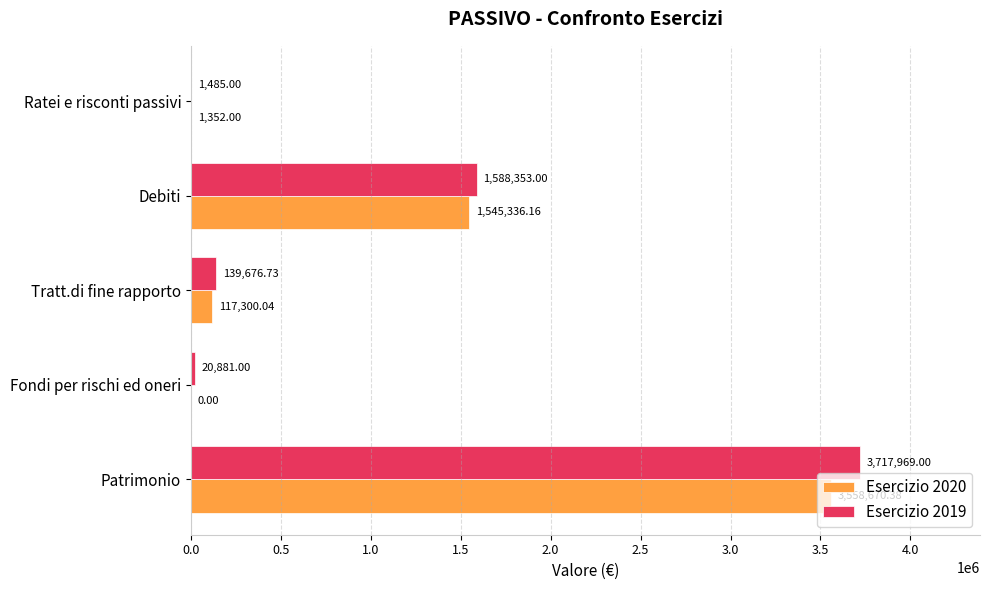

Where is Esercizio 2019 nearest to the value 1859727?

Debiti